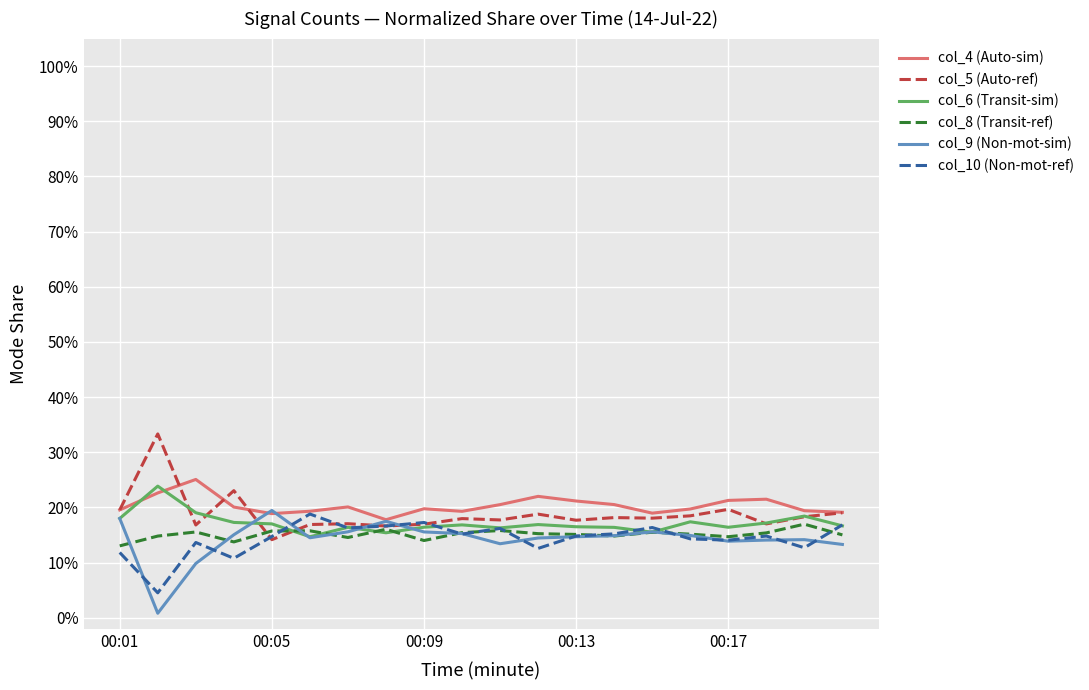

Reading left to right, extract all data points from this chart.

col_4 (Auto-sim): 0.2	0.2	0.3	0.2	0.2	0.2	0.2	0.2	0.2	0.2	0.2	0.2	0.2	0.2	0.2	0.2	0.2	0.2	0.2	0.2
col_5 (Auto-ref): 0.2	0.3	0.2	0.2	0.1	0.2	0.2	0.2	0.2	0.2	0.2	0.2	0.2	0.2	0.2	0.2	0.2	0.2	0.2	0.2
col_6 (Transit-sim): 0.2	0.2	0.2	0.2	0.2	0.1	0.2	0.2	0.2	0.2	0.2	0.2	0.2	0.2	0.2	0.2	0.2	0.2	0.2	0.2
col_8 (Transit-ref): 0.1	0.1	0.2	0.1	0.2	0.2	0.1	0.2	0.1	0.2	0.2	0.2	0.2	0.1	0.2	0.2	0.1	0.2	0.2	0.2
col_9 (Non-mot-sim): 0.2	0.0	0.1	0.2	0.2	0.1	0.2	0.2	0.2	0.2	0.1	0.1	0.1	0.1	0.2	0.1	0.1	0.1	0.1	0.1
col_10 (Non-mot-ref): 0.1	0.0	0.1	0.1	0.1	0.2	0.2	0.2	0.2	0.2	0.2	0.1	0.1	0.2	0.2	0.1	0.1	0.1	0.1	0.2